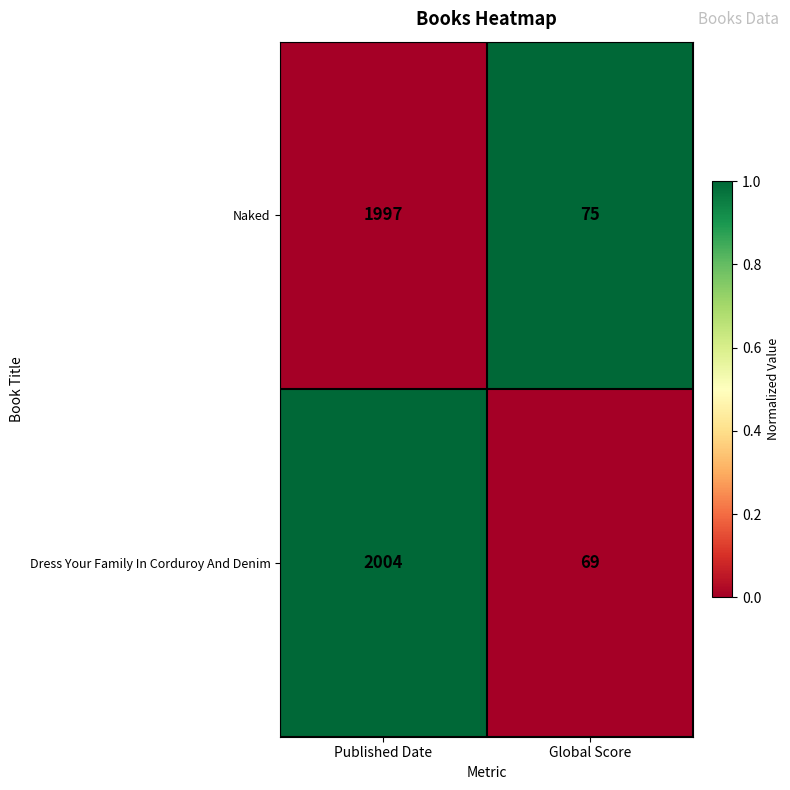

Count the number of data series in this chart.

2